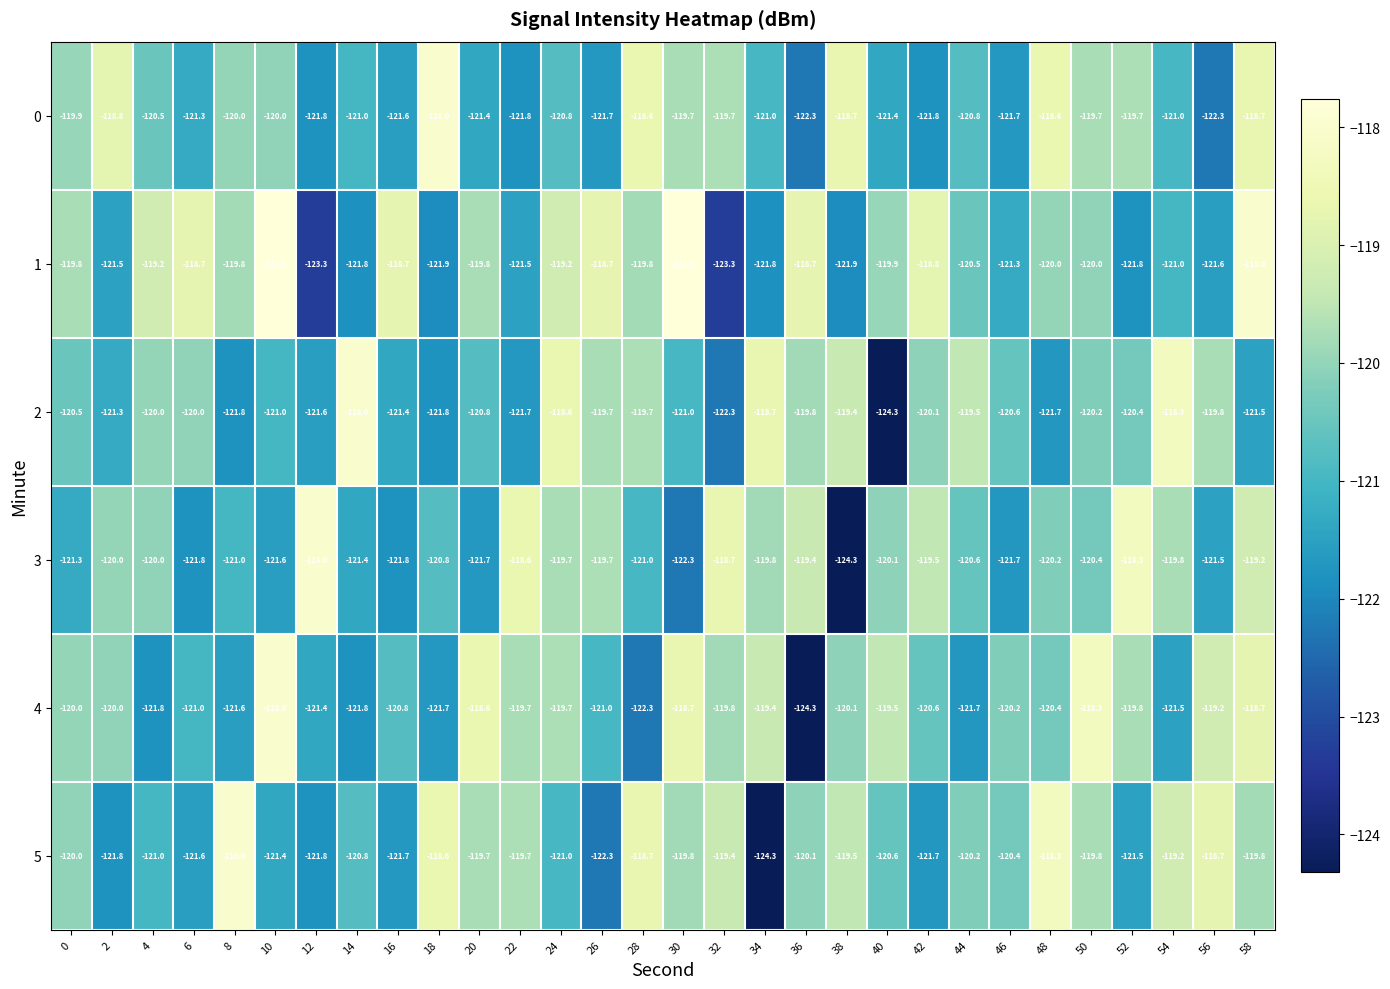

Is it true that 2 equals -120.0 at 4?

True